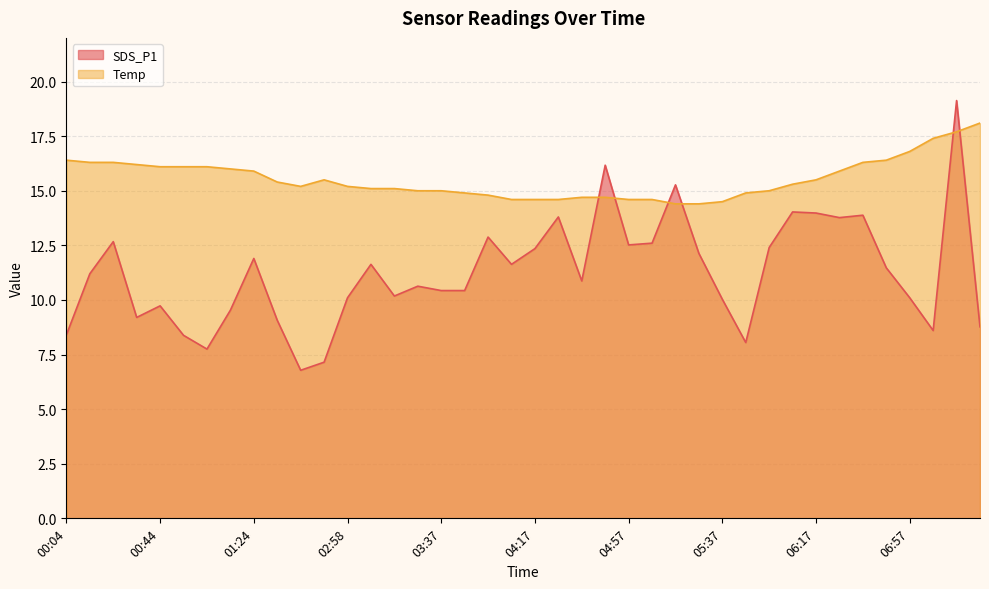

Which series has the widest spread of values?

SDS_P1